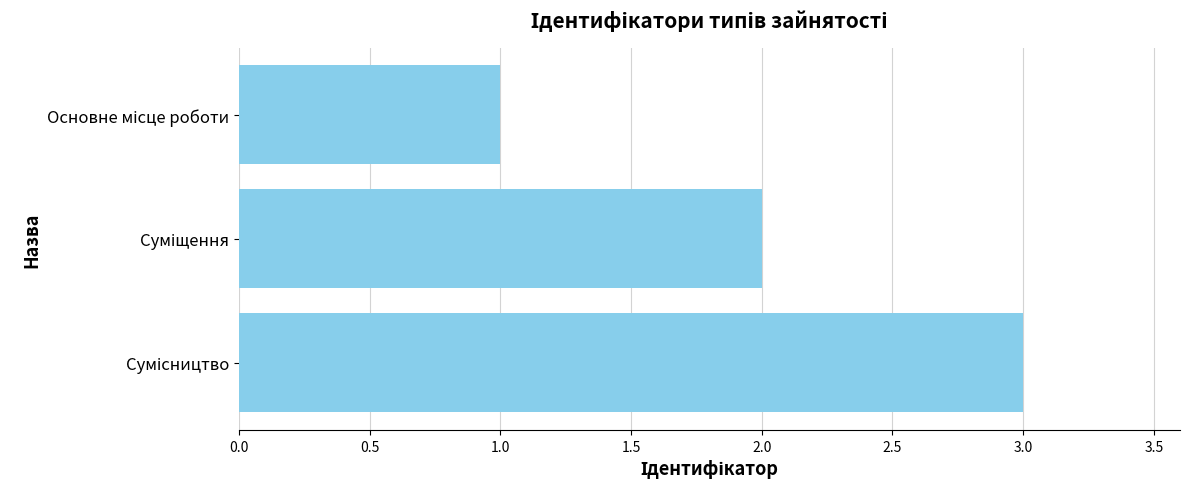

How many categories are shown in the chart?

3